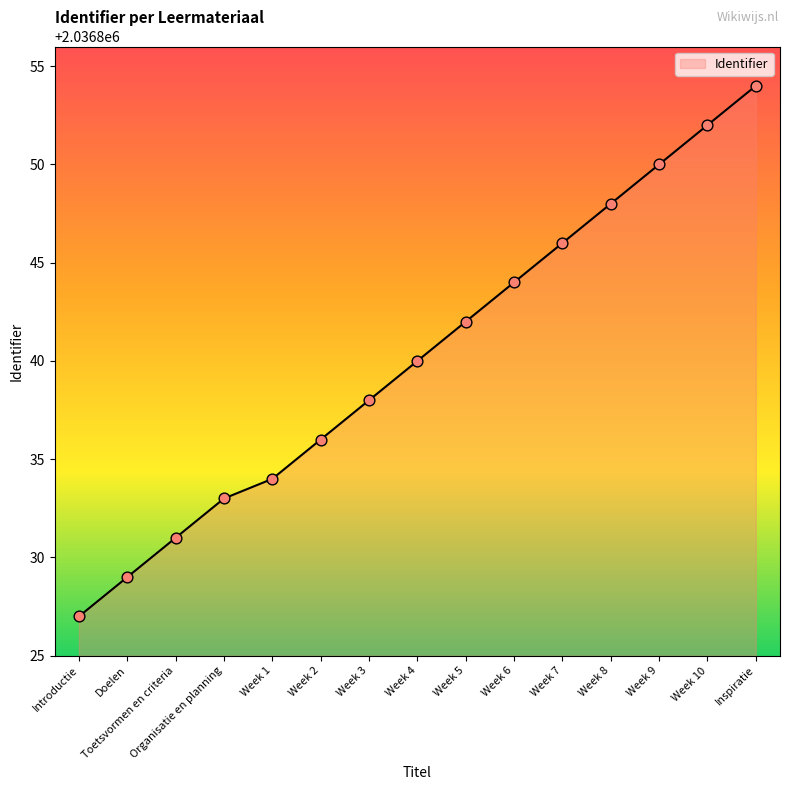

What is the change in value from Organisatie en planning to Week 10?

+19